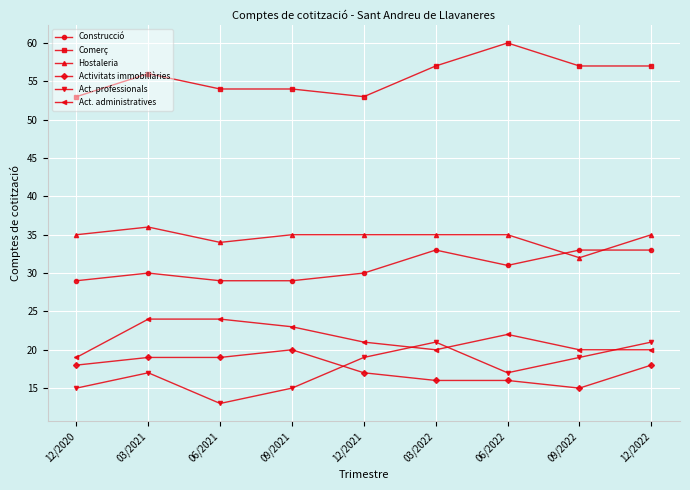

Is it true that Activitats immobiliàries equals 20 at 09/2021?

True